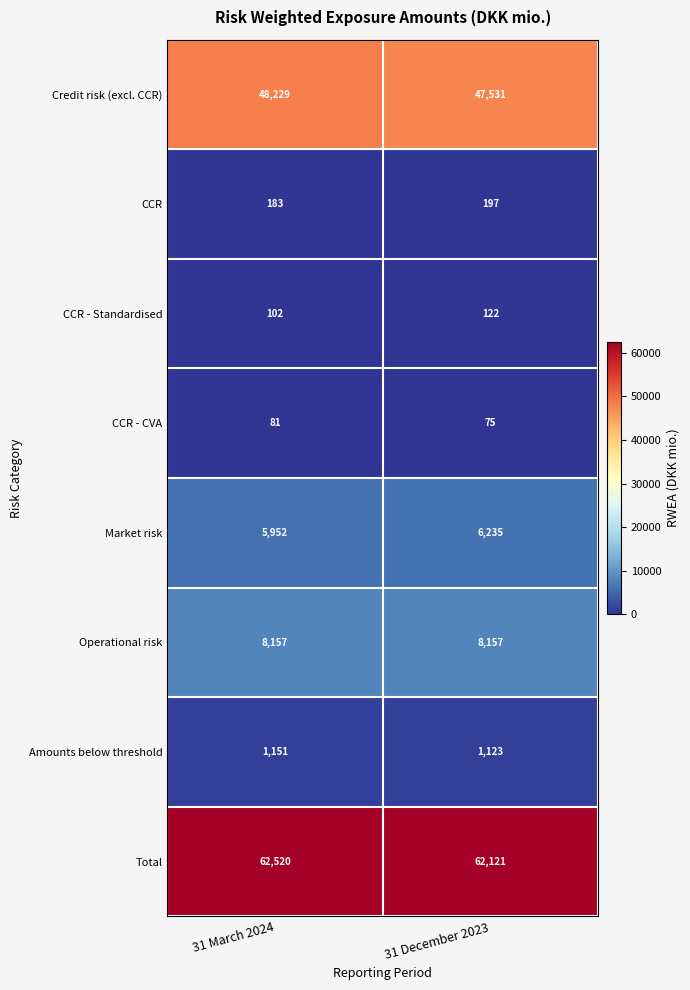

The value of CCR - Standardised at 31 December 2023 is 210. True or false?

False